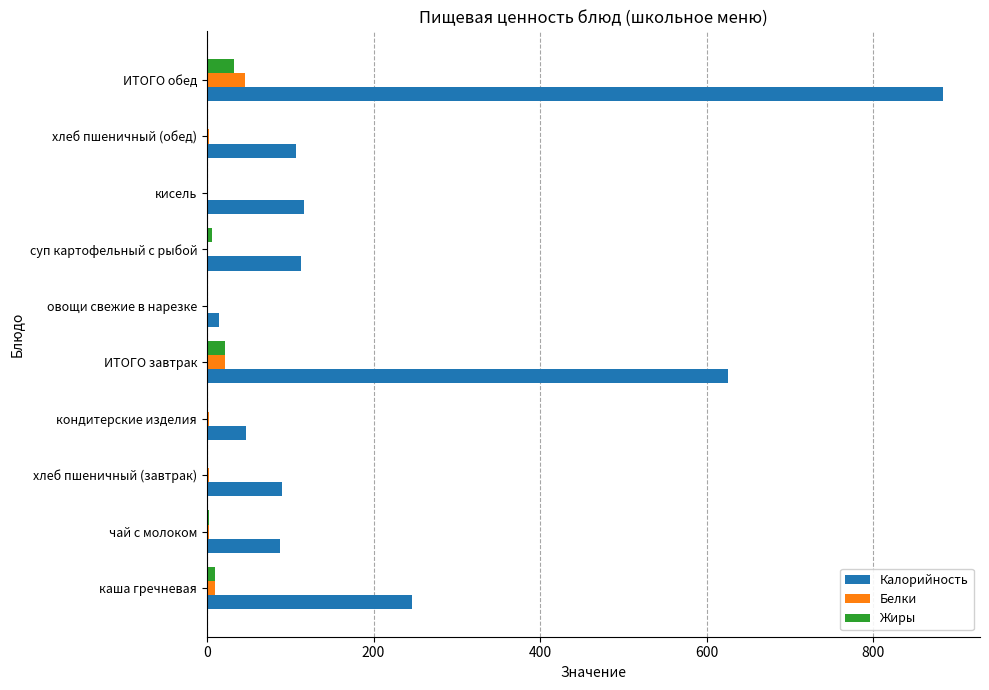

What is the maximum value for Белки?

45.6